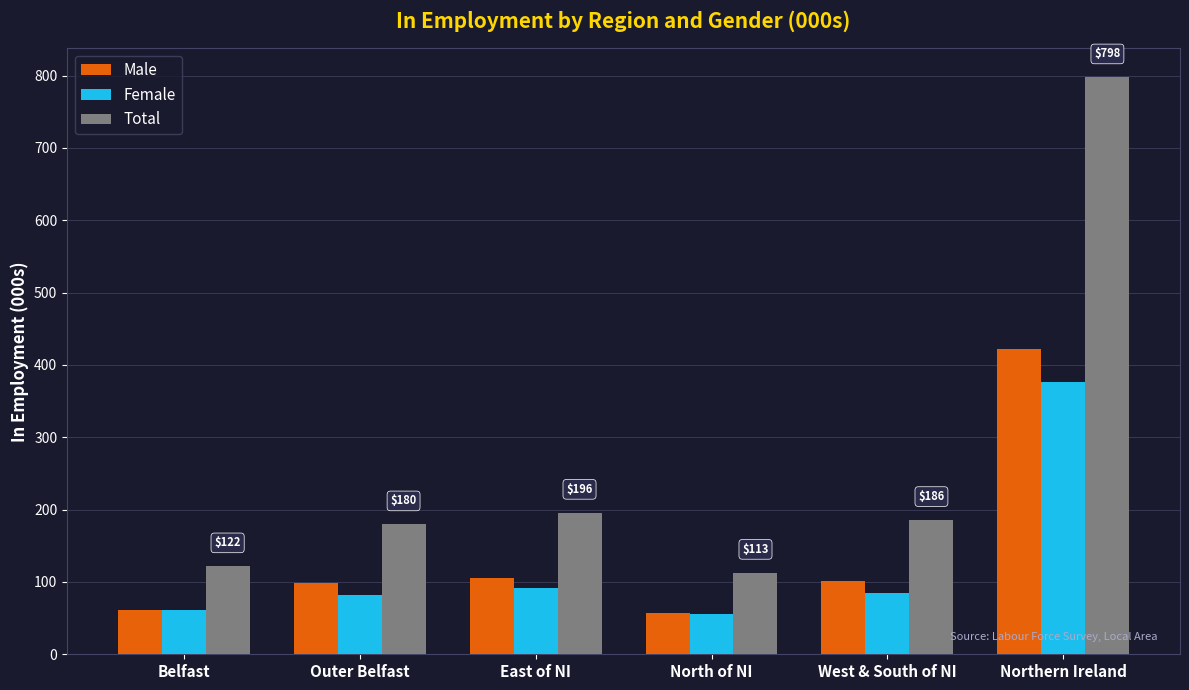

Rank the series by their maximum value, from highest to lowest.

Total, Male, Female